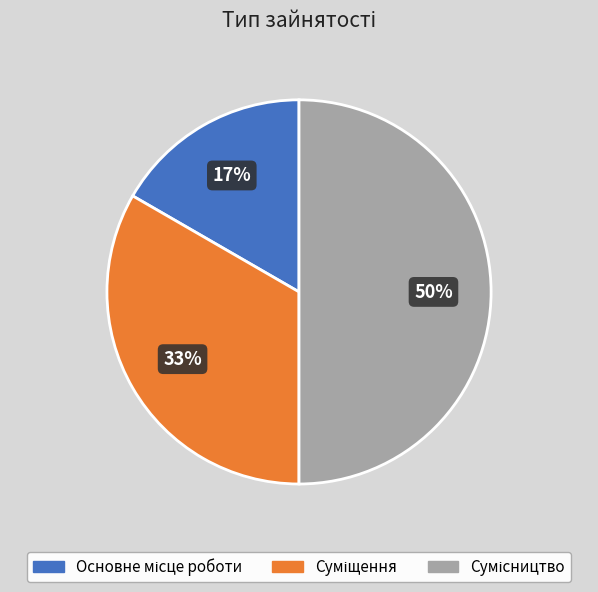

To the nearest percent, what is the average slice percentage?

33%